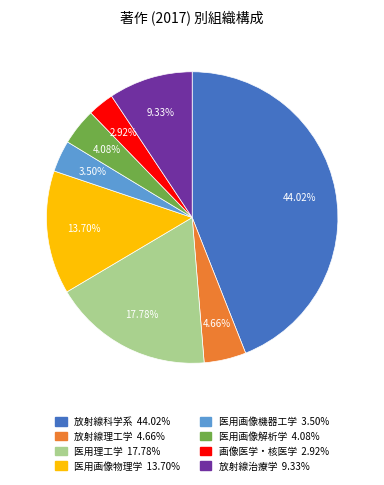

Count the number of slices in the pie.

8